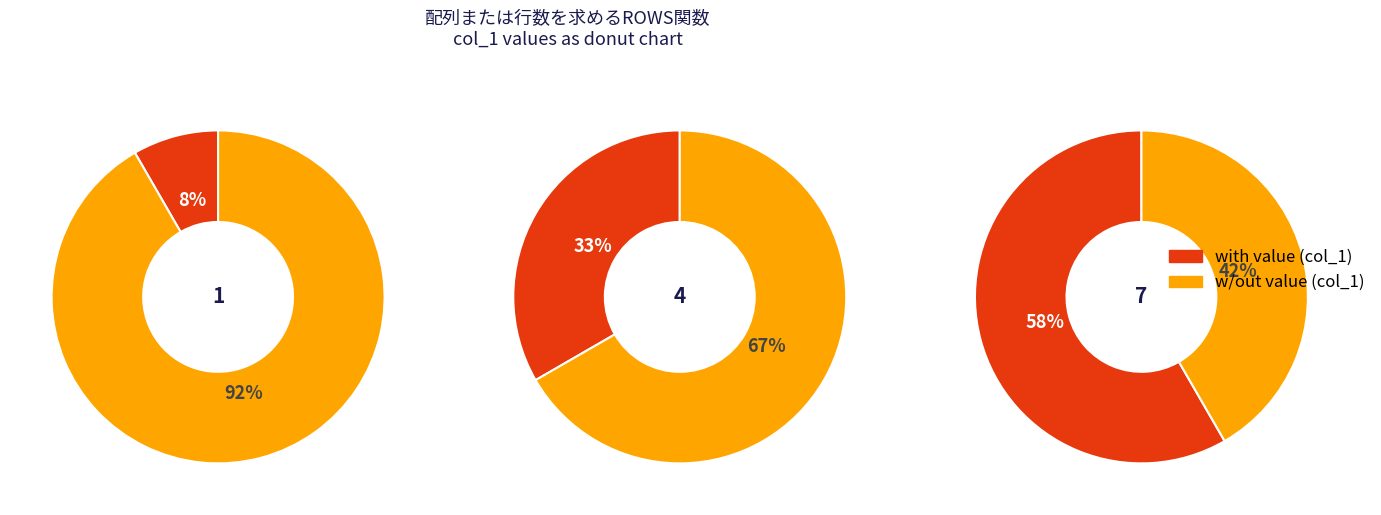

Do 7 and 4 together represent more than half of the pie?

Yes